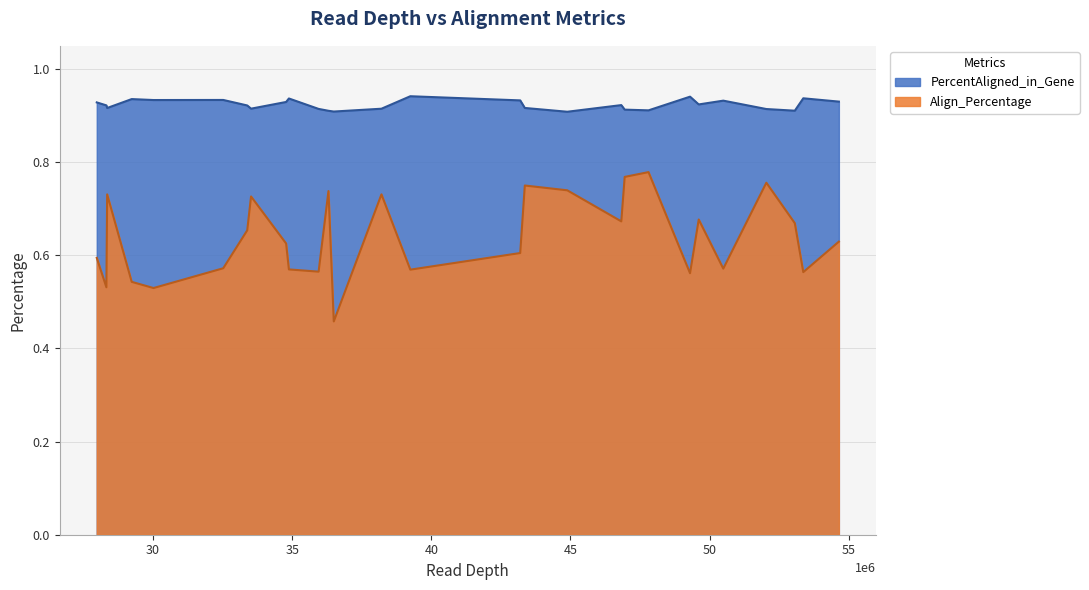

At how many categories does at least one series exceed 0?

28